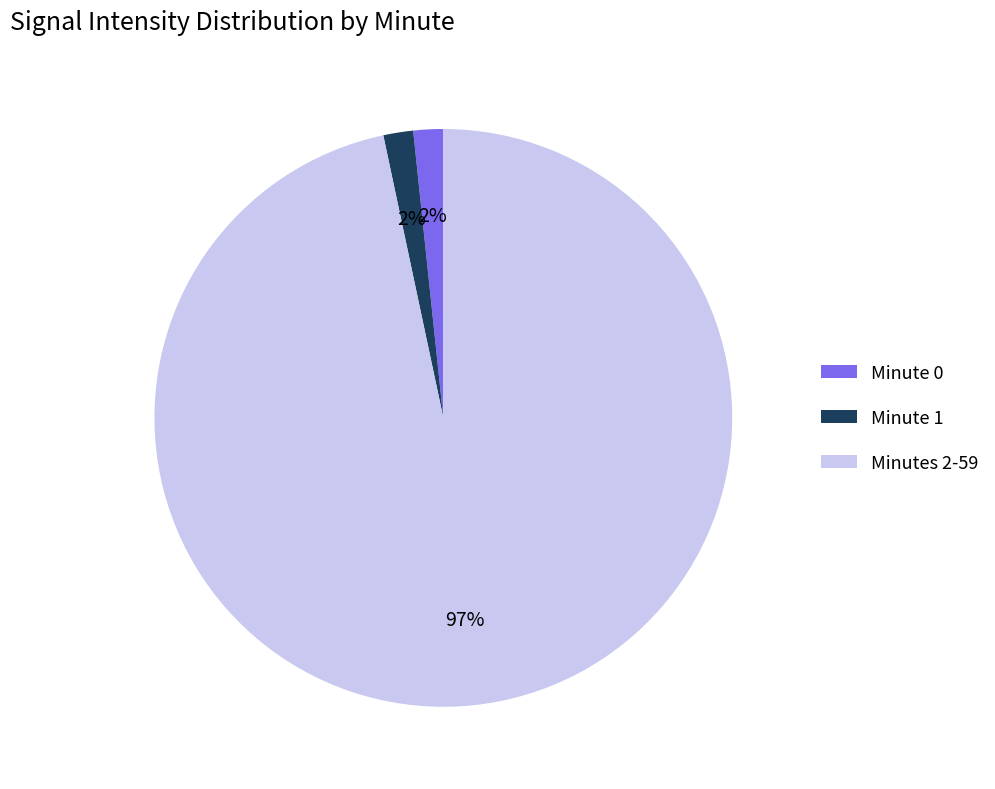

Is the sum of Minute 1 and Minute 0 greater than half?

No